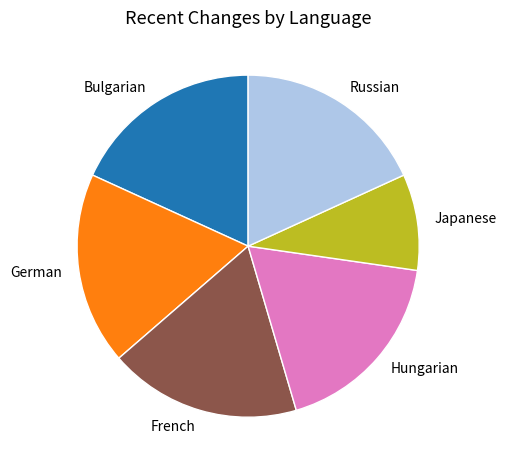

What is the smallest slice in the pie chart?

Japanese